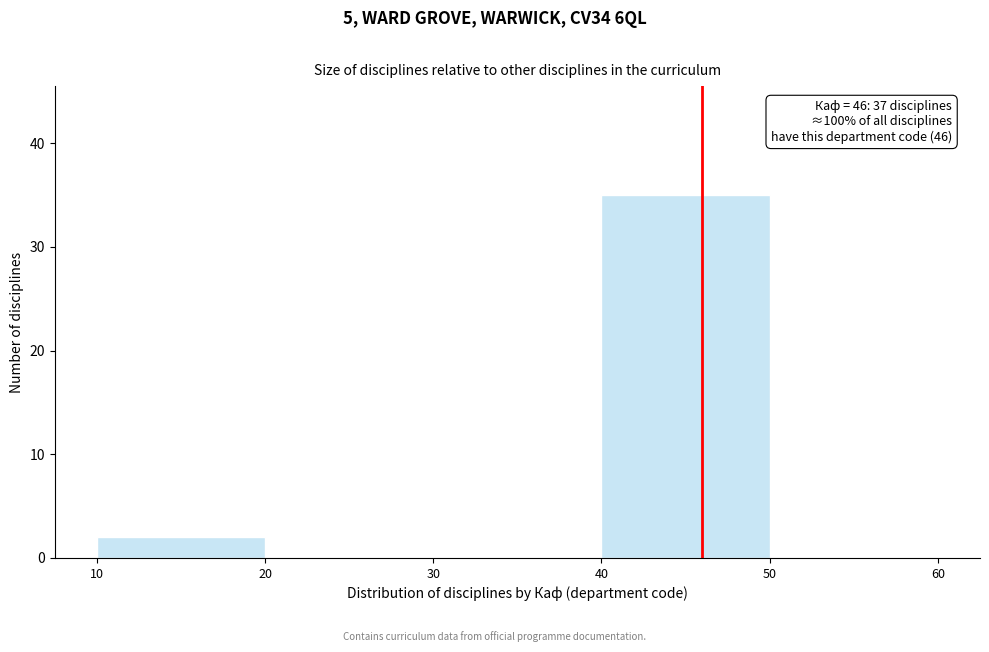

Over which range of the x-axis is the bar tallest?

40 to 50